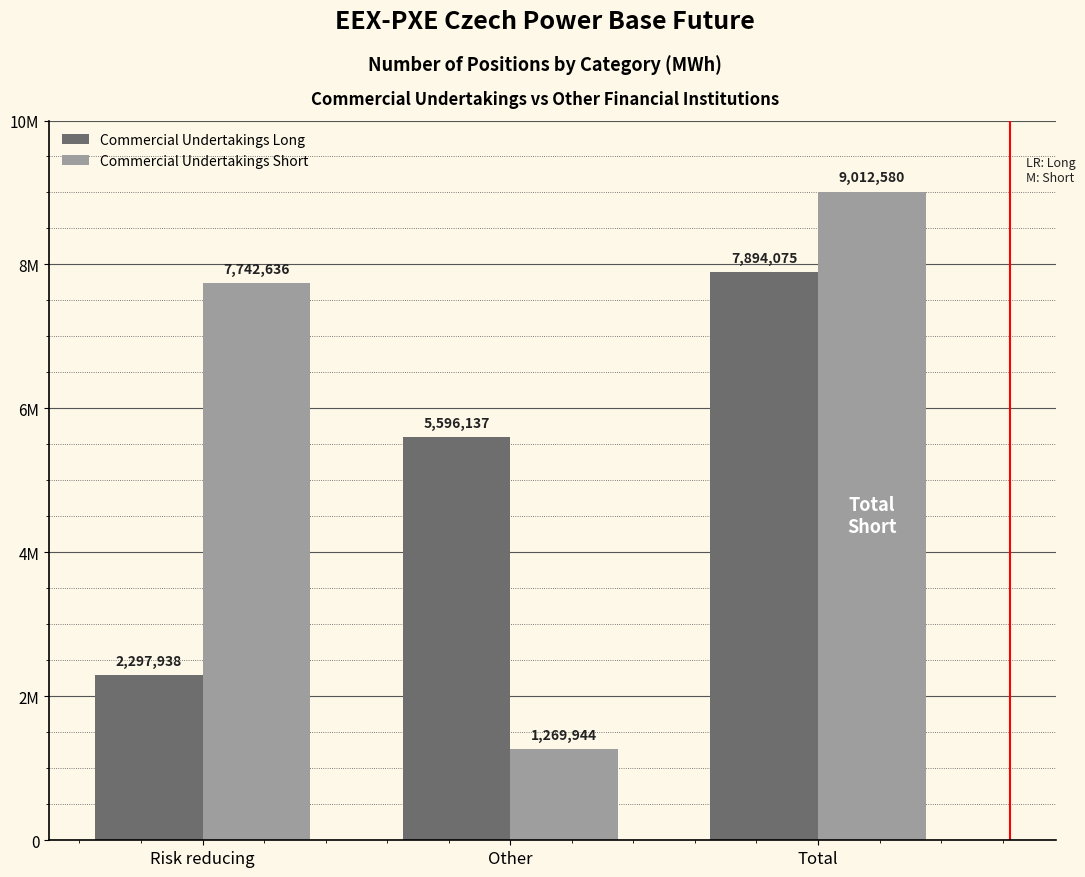

Does the chart contain stacked bars?

No